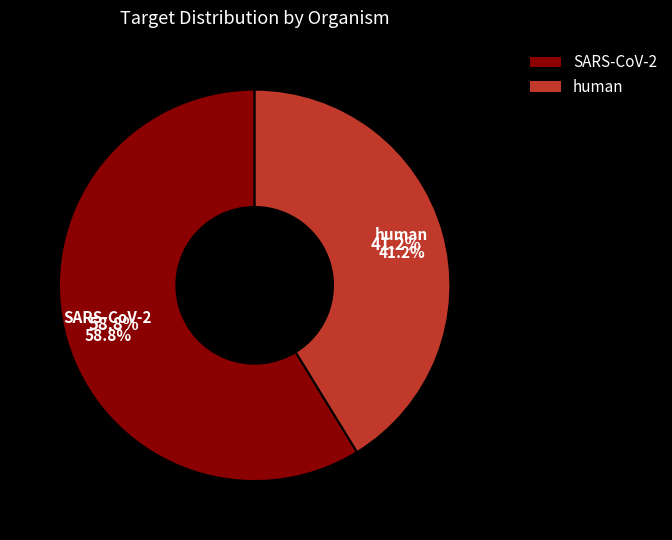

How many segments does this pie chart have?

2